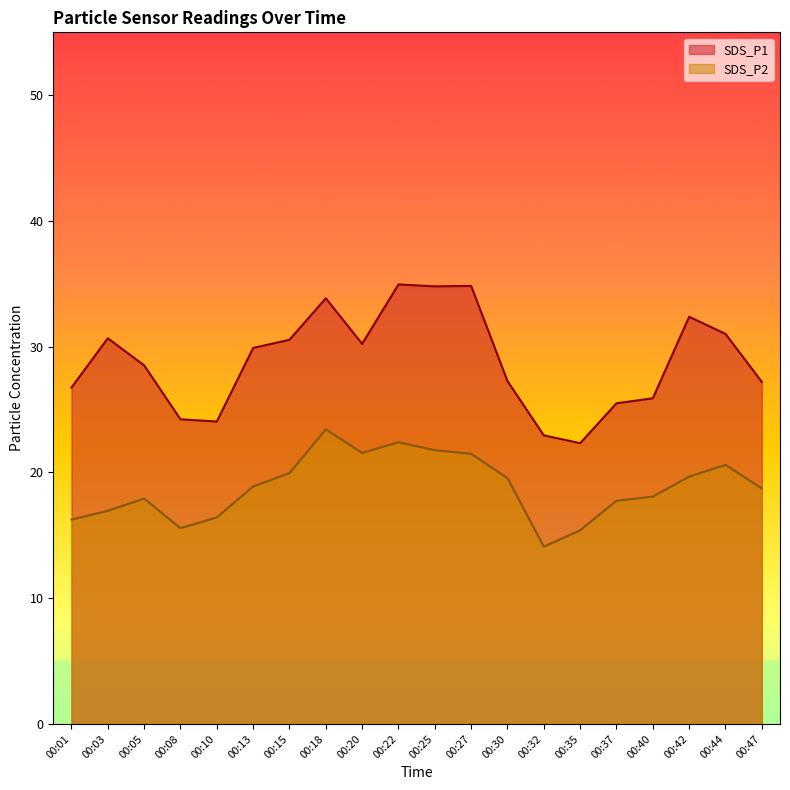

How many interior local peaks does the SDS_P1 series have?

5